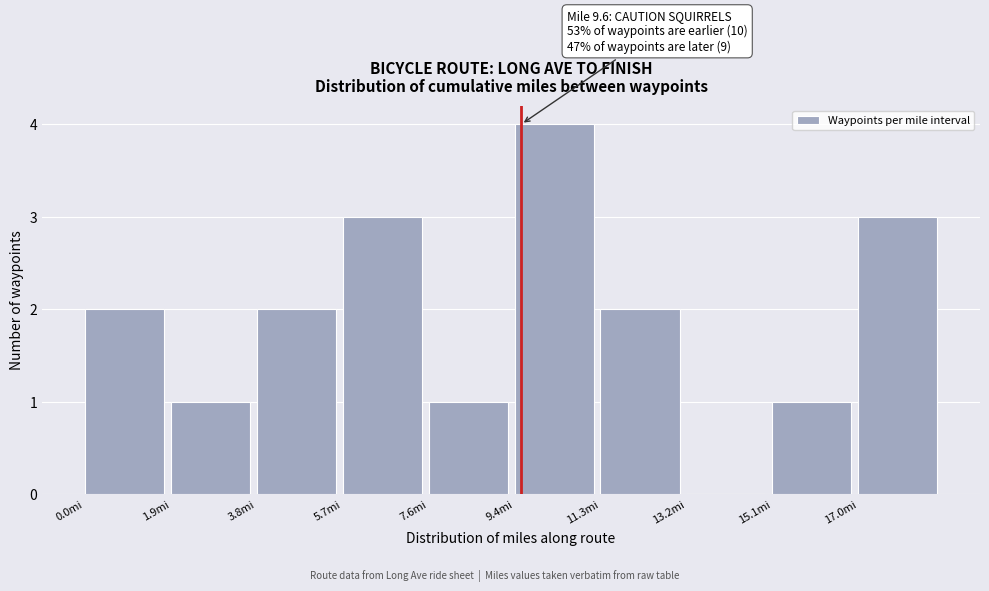

Over which range of the x-axis is the bar tallest?

9.4 to 11.4